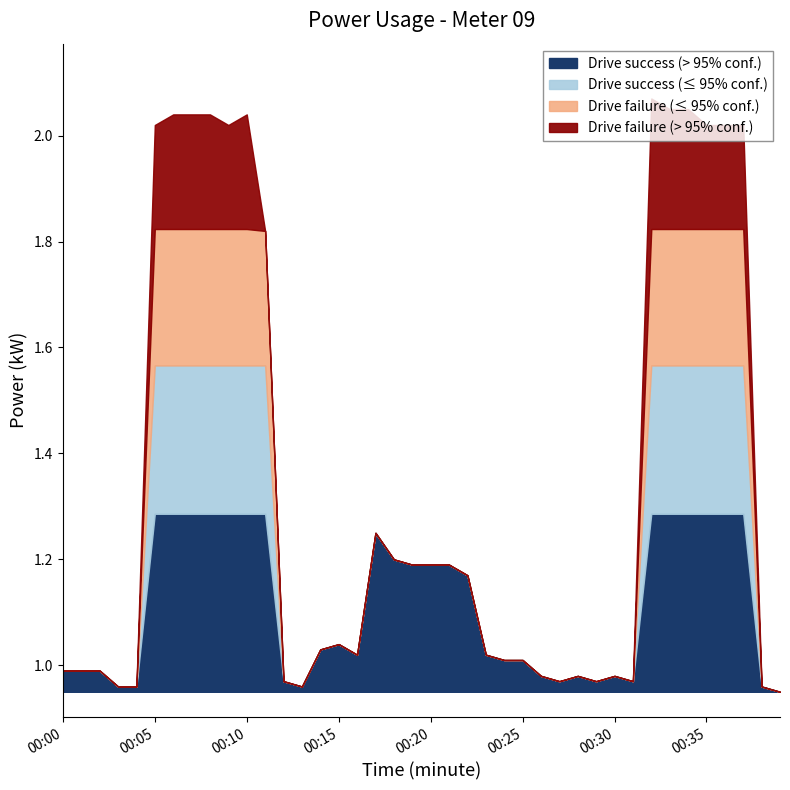

Which has a higher value, 00:26 or 00:25?

00:25